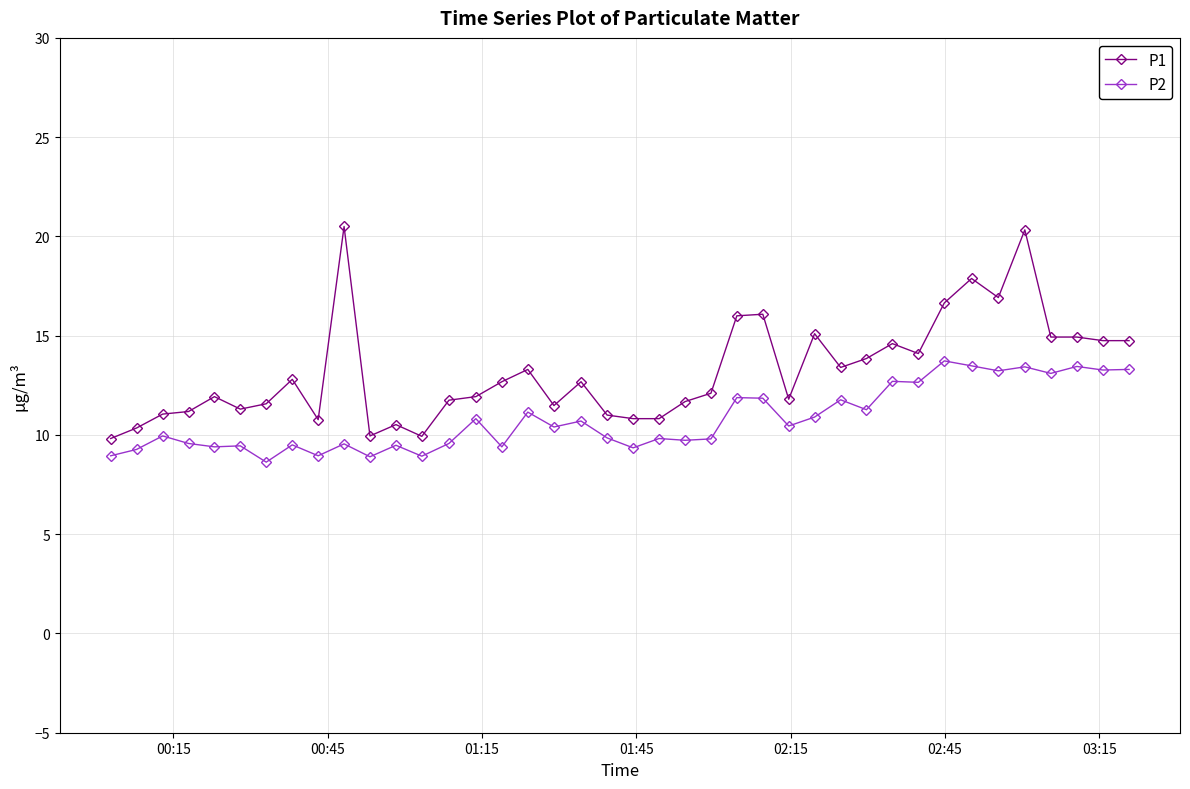

True or false: P1 and P2 cross at least once.

False